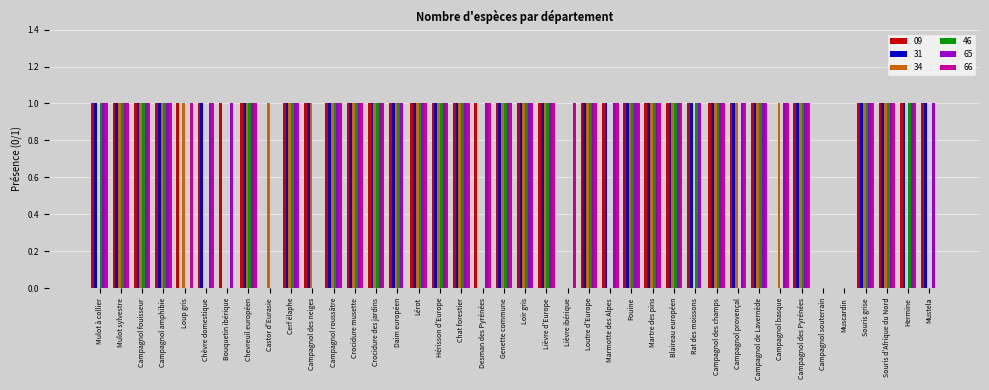

What is the sum of all 66 values?

32